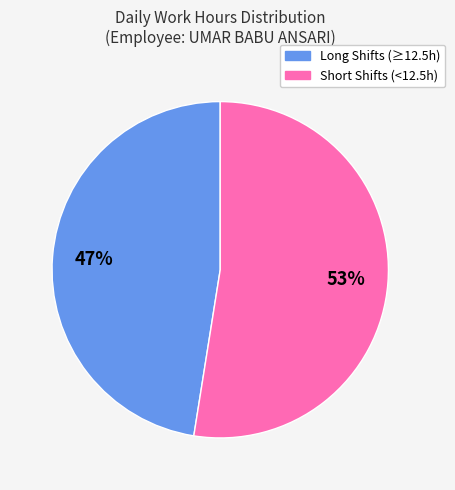

How many segments does this pie chart have?

2